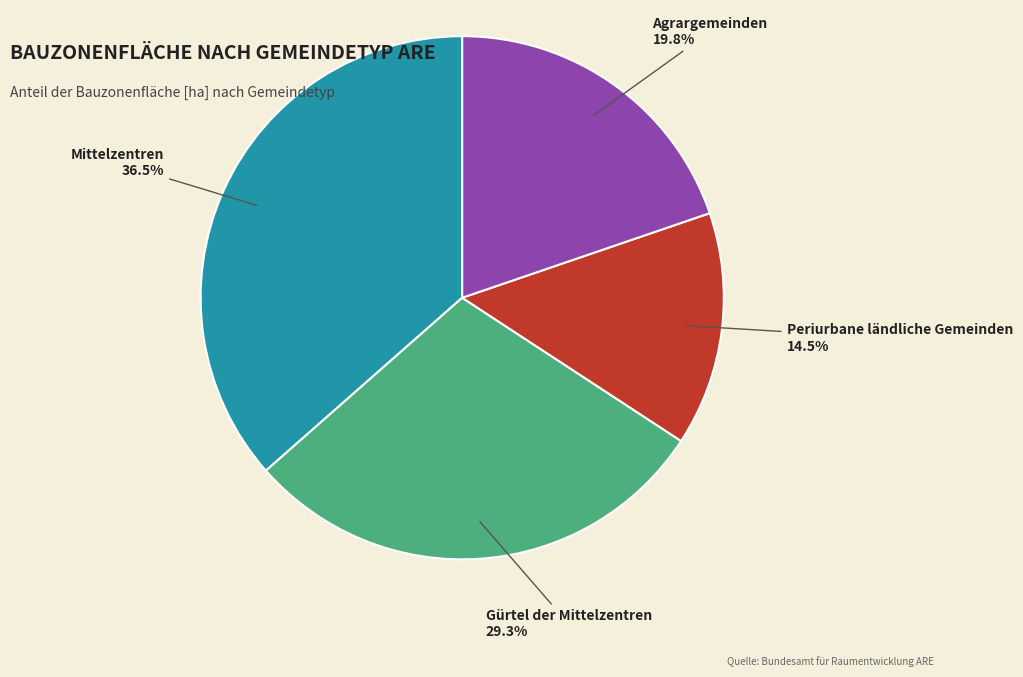

How many slices are in this pie chart?

4